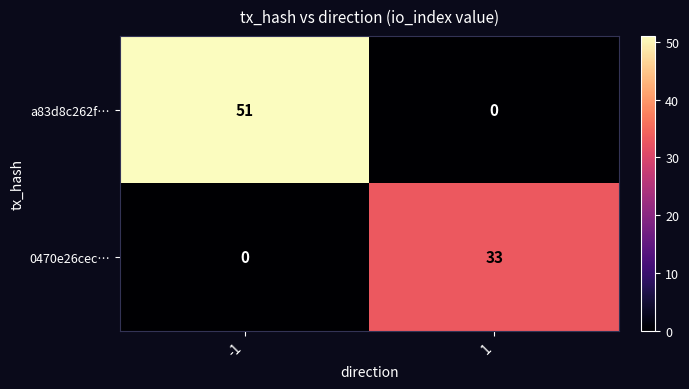

Which series changed the most between -1 and 1?

a83d8c262f…